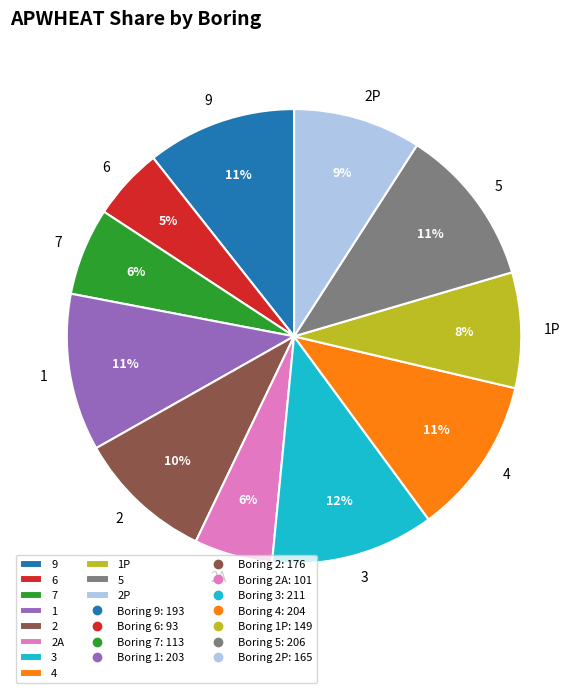

Approximately how many times larger is the value at 1P compared to 1?

0.7